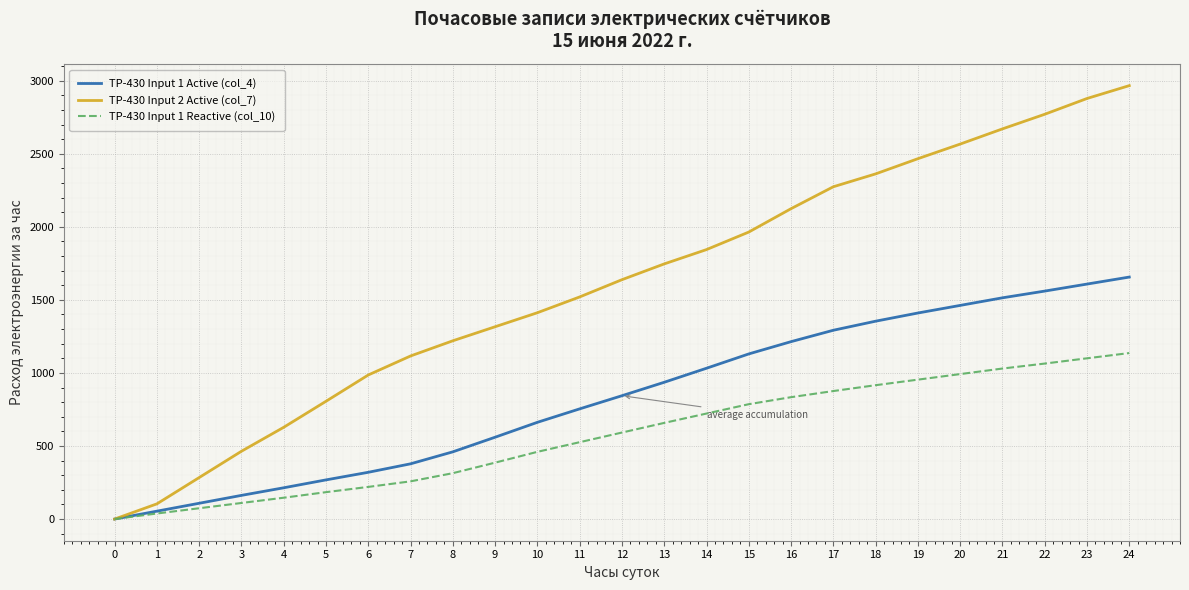

Which series has the largest range (max minus min)?

TP-430 Input 2 Active (col_7)